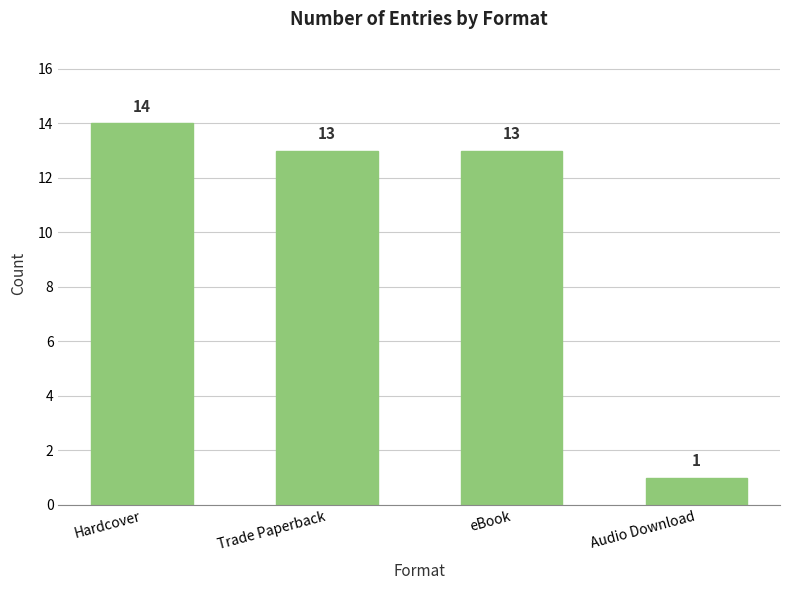

Read the value at eBook, to the nearest 10.

10